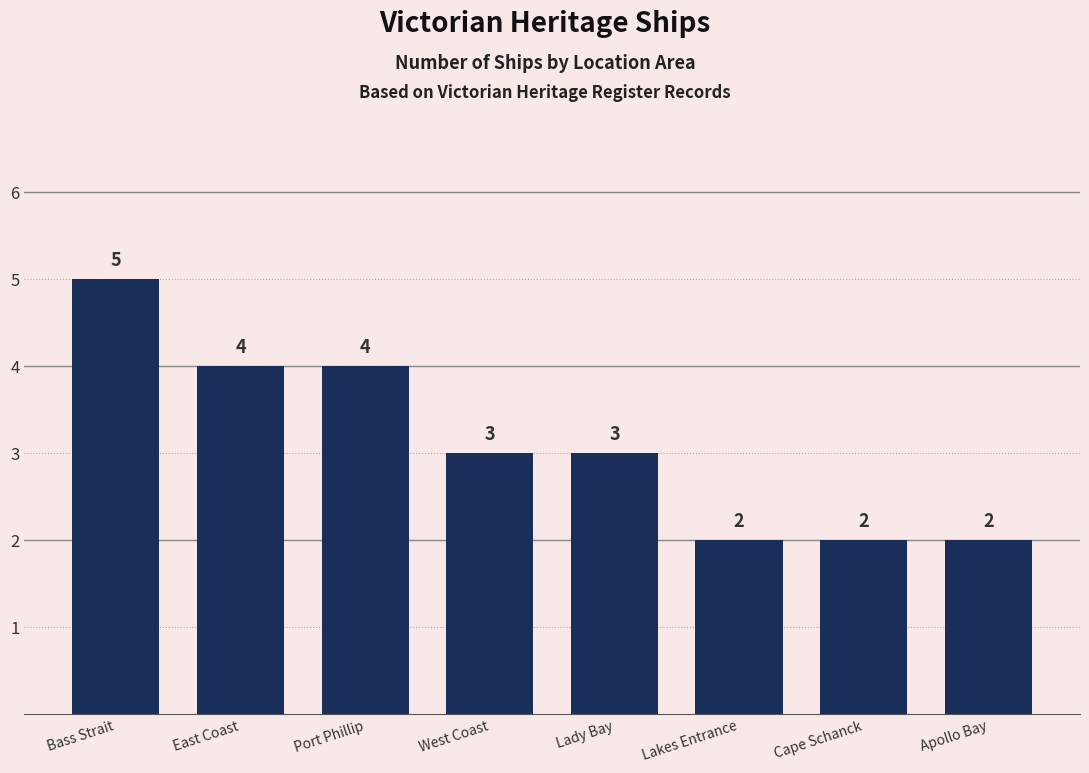

Which has a higher value, Bass Strait or Cape Schanck?

Bass Strait